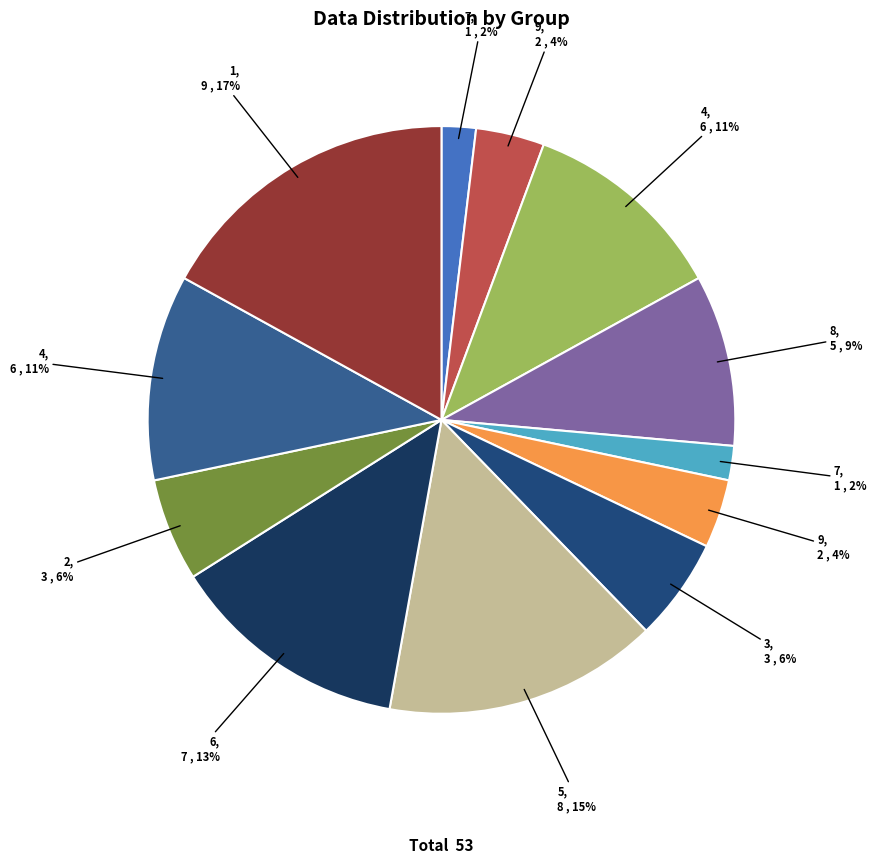

Count the number of slices in the pie.

12